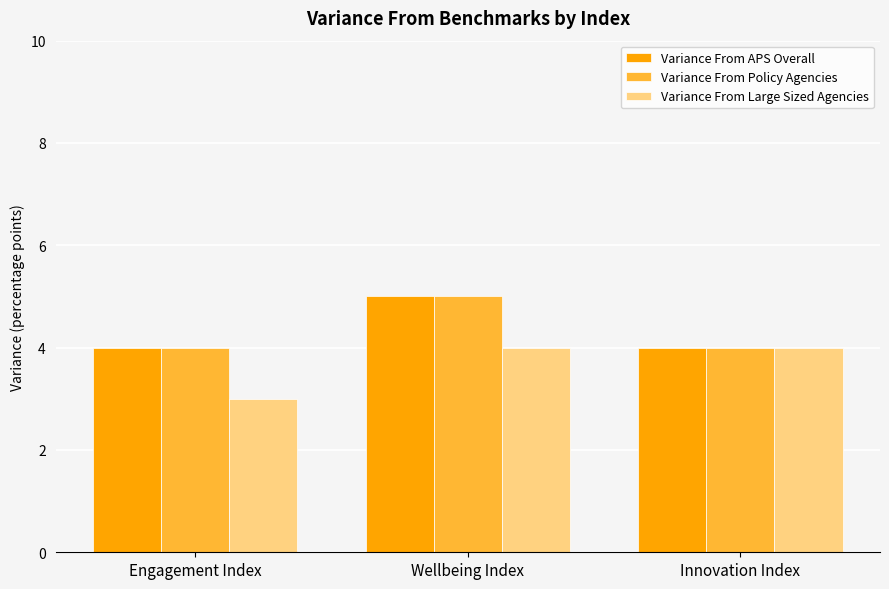

Is it true that Variance From Large Sized Agencies equals 7 at Wellbeing Index?

False